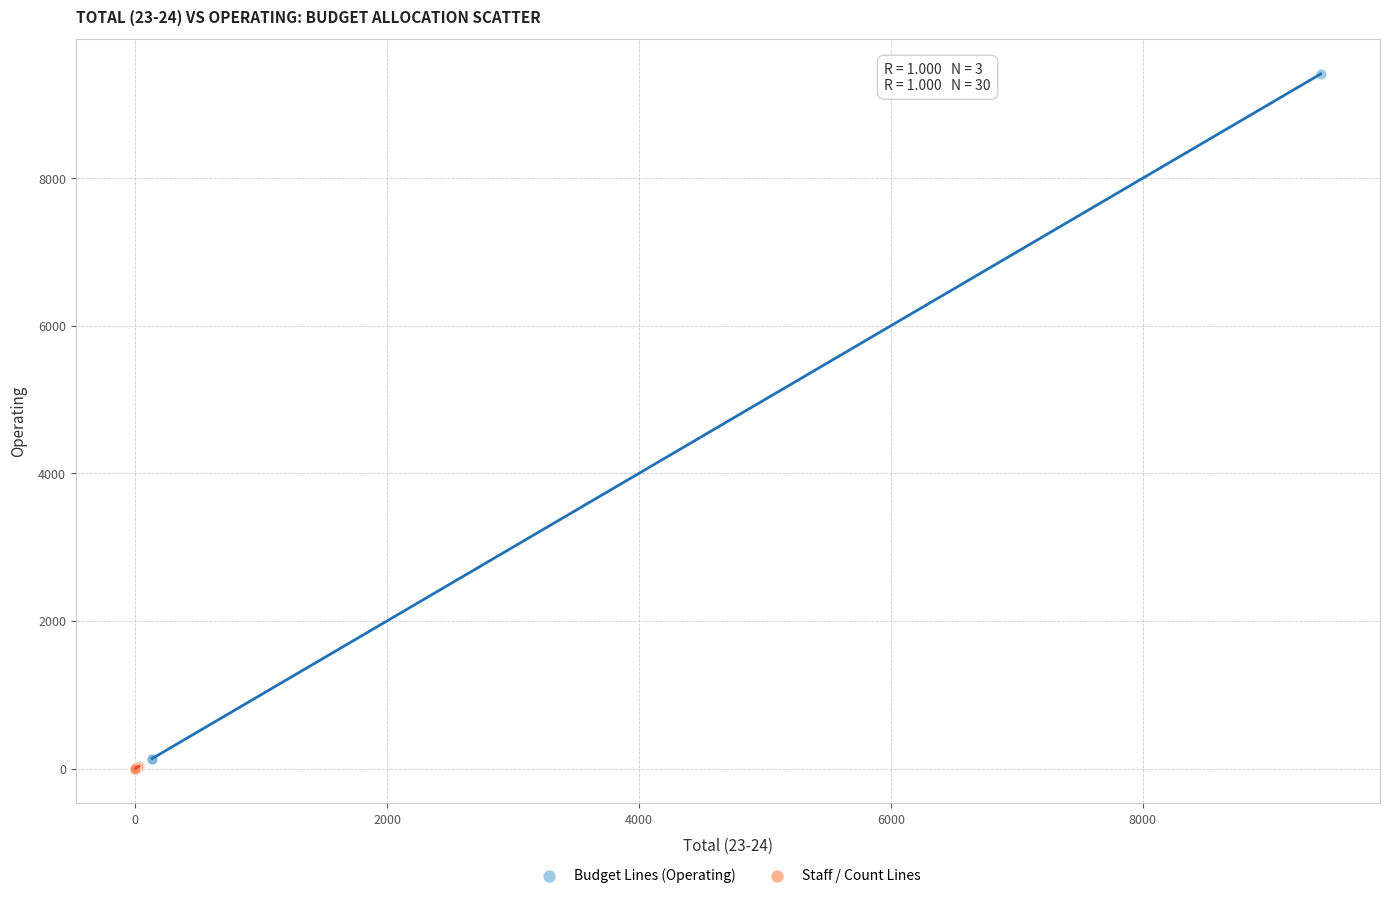

Which series has the widest spread of Y values?

Budget Lines (Operating)